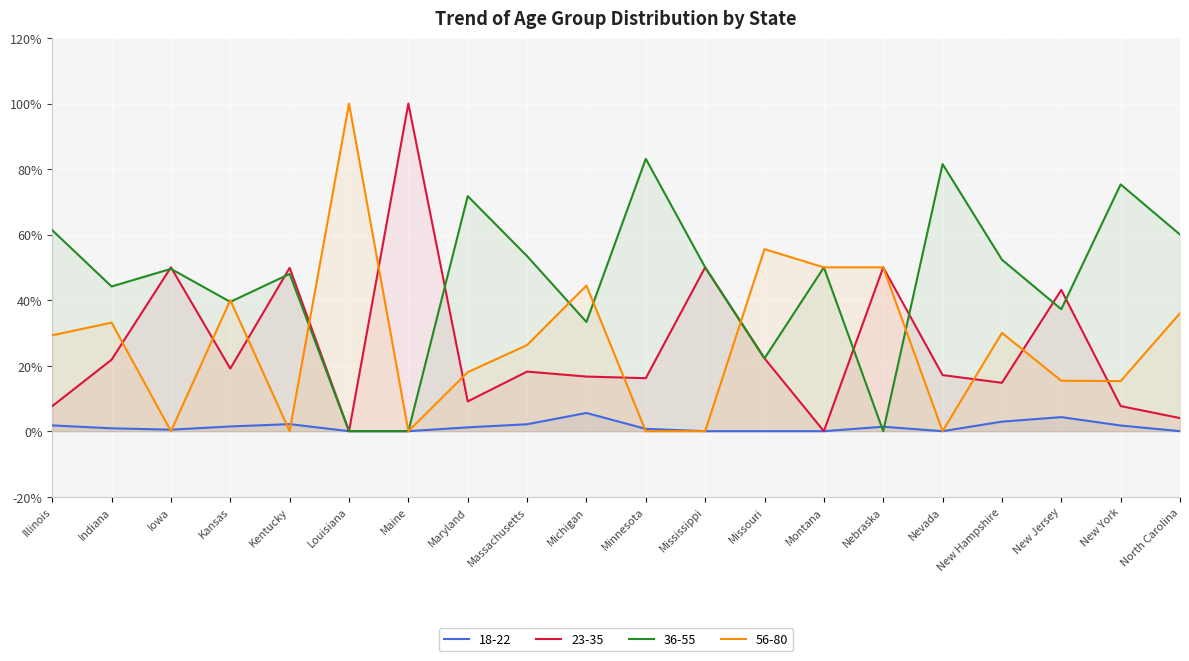

Count the number of data series in this chart.

4